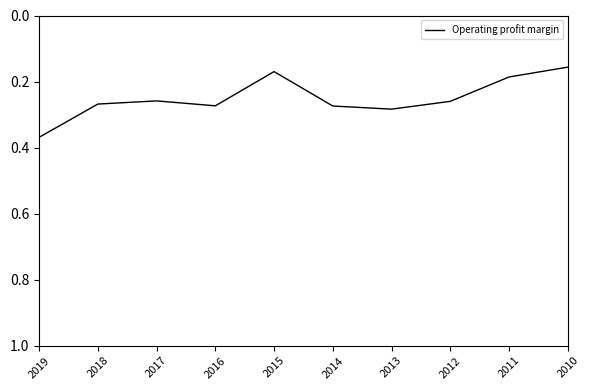

At which label is the value closest to 0?

2010